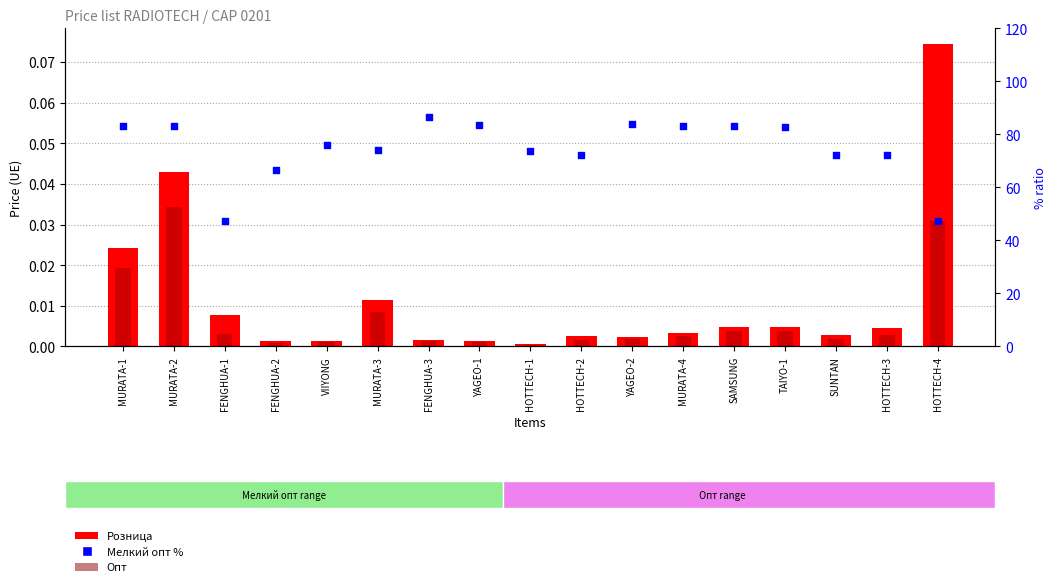

Is the value of Опт at SAMSUNG greater than the value of Розница at HOTTECH-1?

Yes